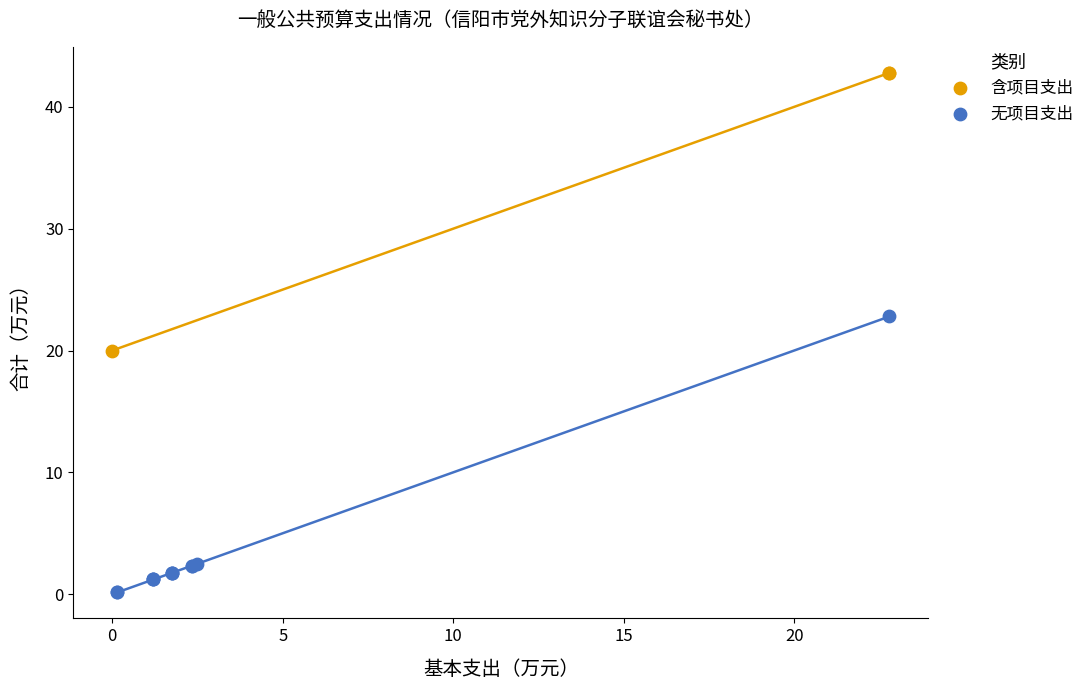

What are all the series names shown in the legend?

含项目支出, 无项目支出